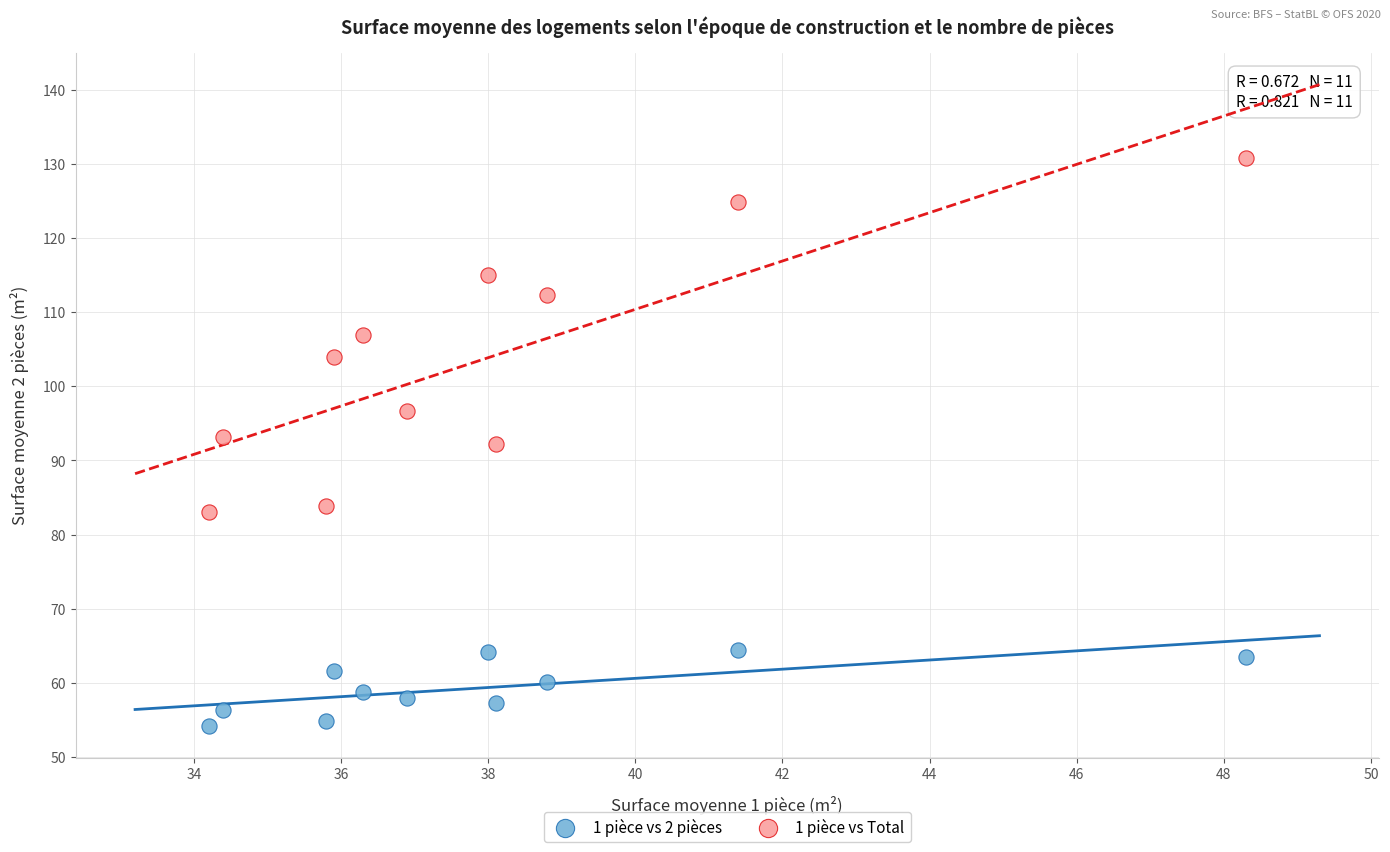

Which series has the widest spread of Y values?

1 pièce vs Total